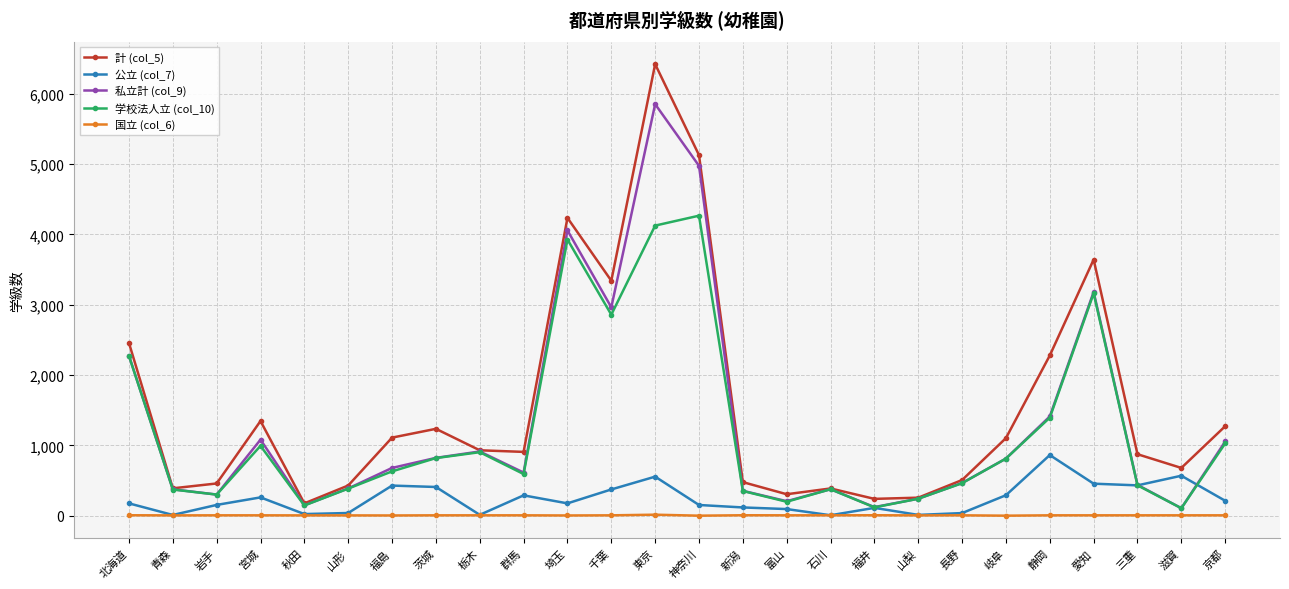

What is the label of the 19th point from the left?

山梨